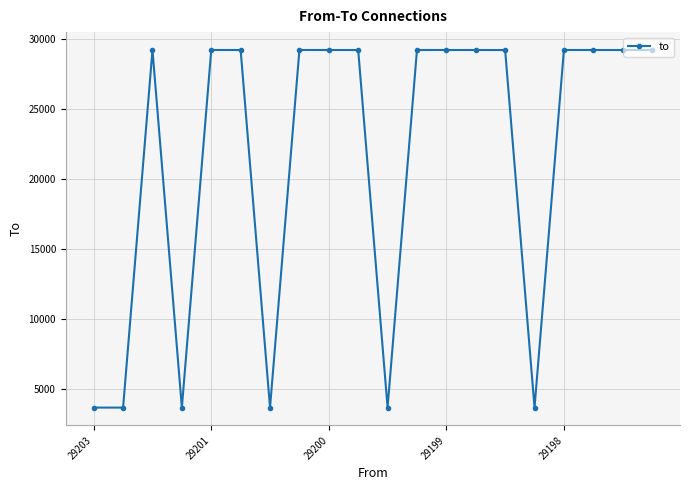

What is the sum of all values?

430690